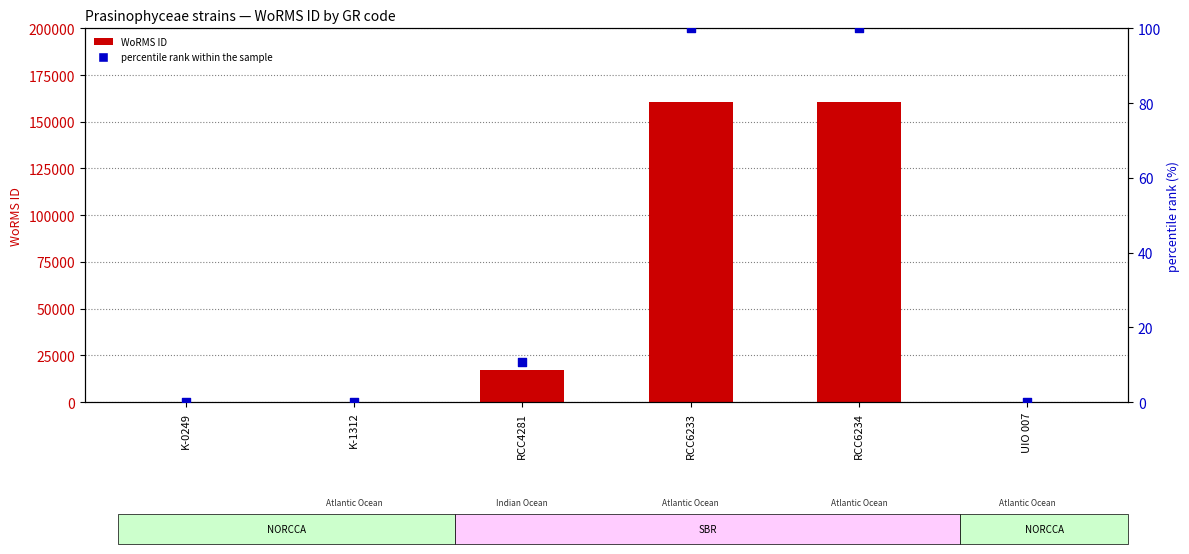

Which series has the largest Y range (max minus min)?

WoRMS ID